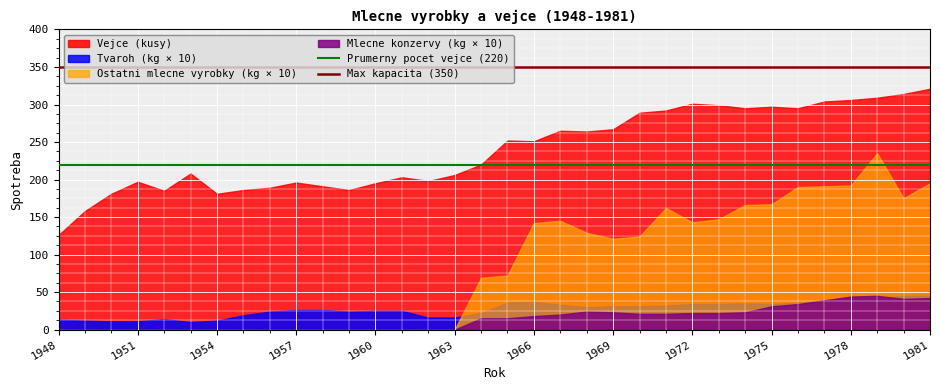

Which series has the largest total across all categories?

Vejce (kusy)